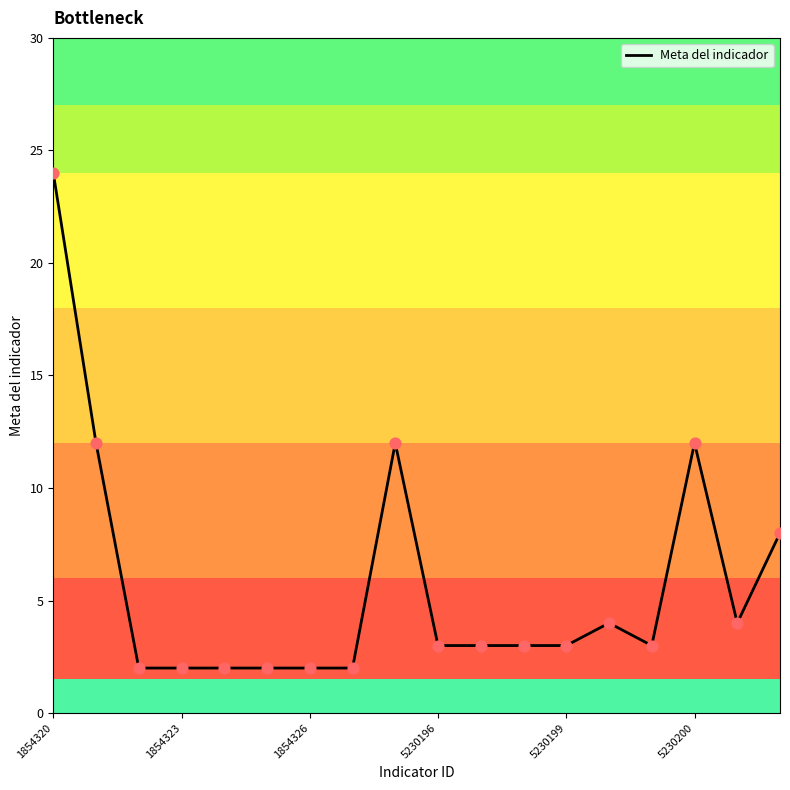

What is the maximum value shown in the chart?

24